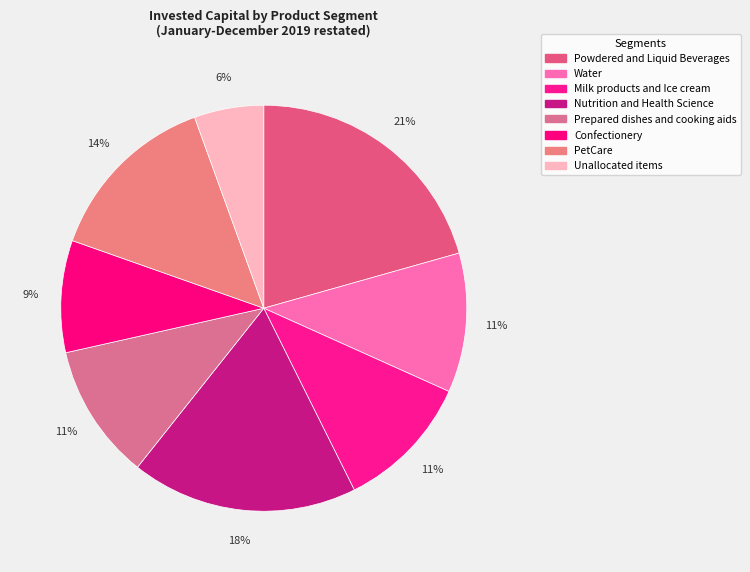

To the nearest percent, what portion does Powdered and Liquid Beverages represent?

21%